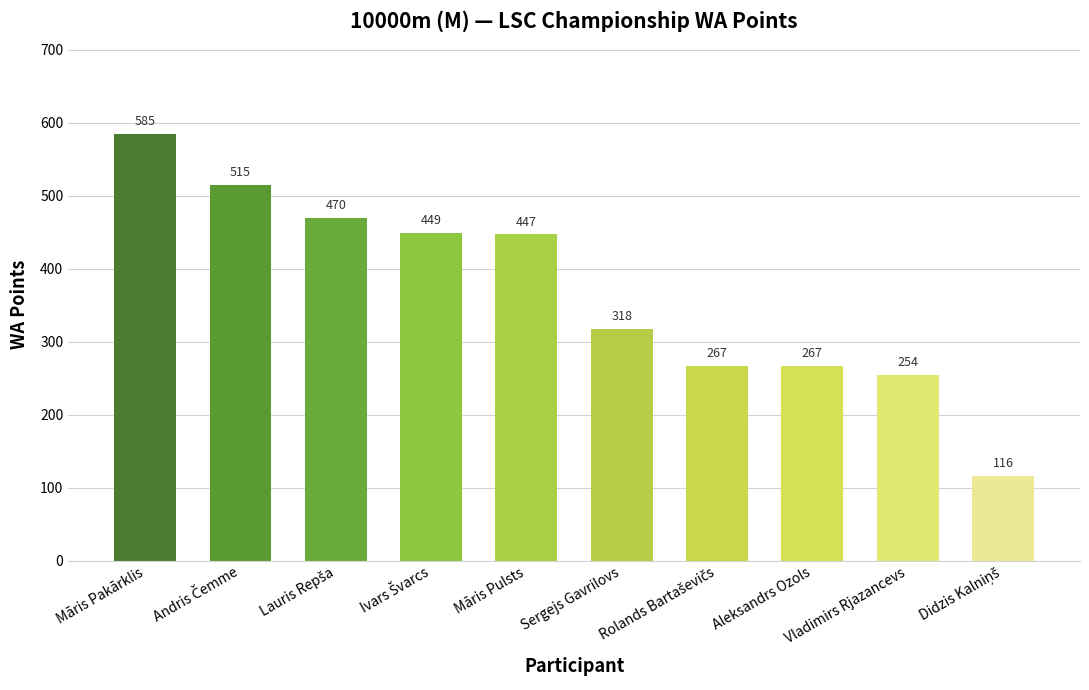

Count the number of data series in this chart.

1